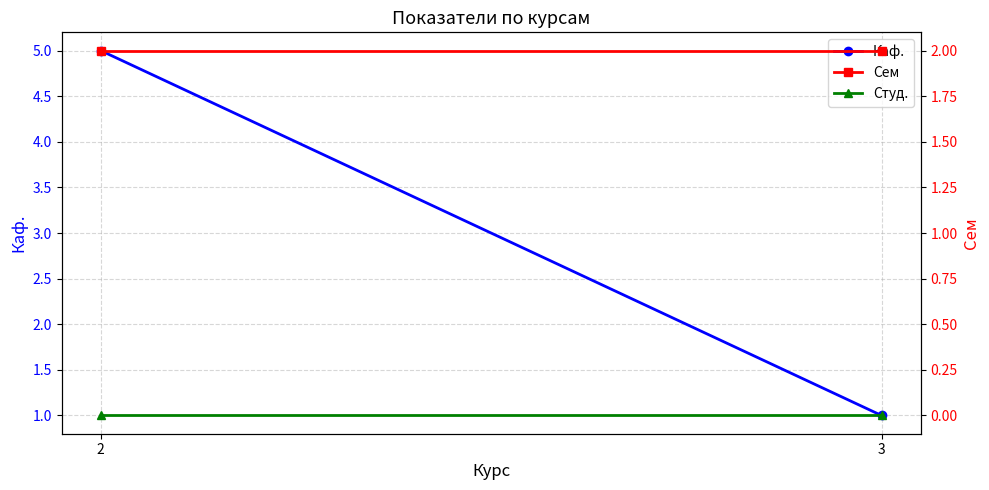

What is the spread (max minus min) of values at 2?

5